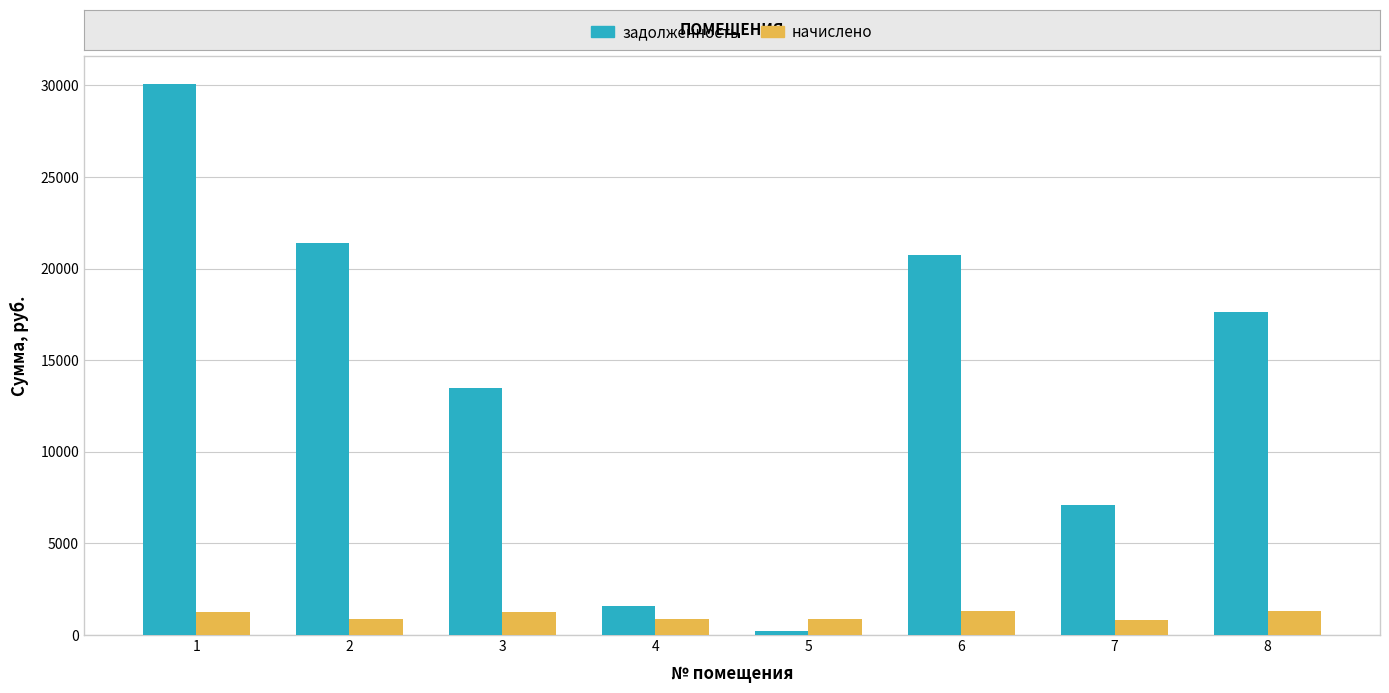

What is the smallest value displayed?

244.0